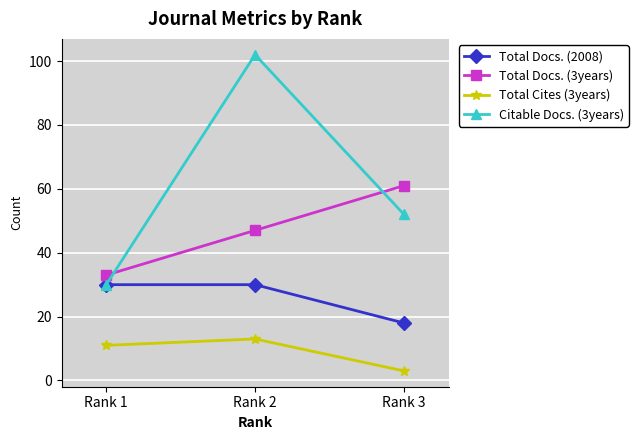

What is the difference between the maximum and minimum values in the Citable Docs. (3years) series?

72